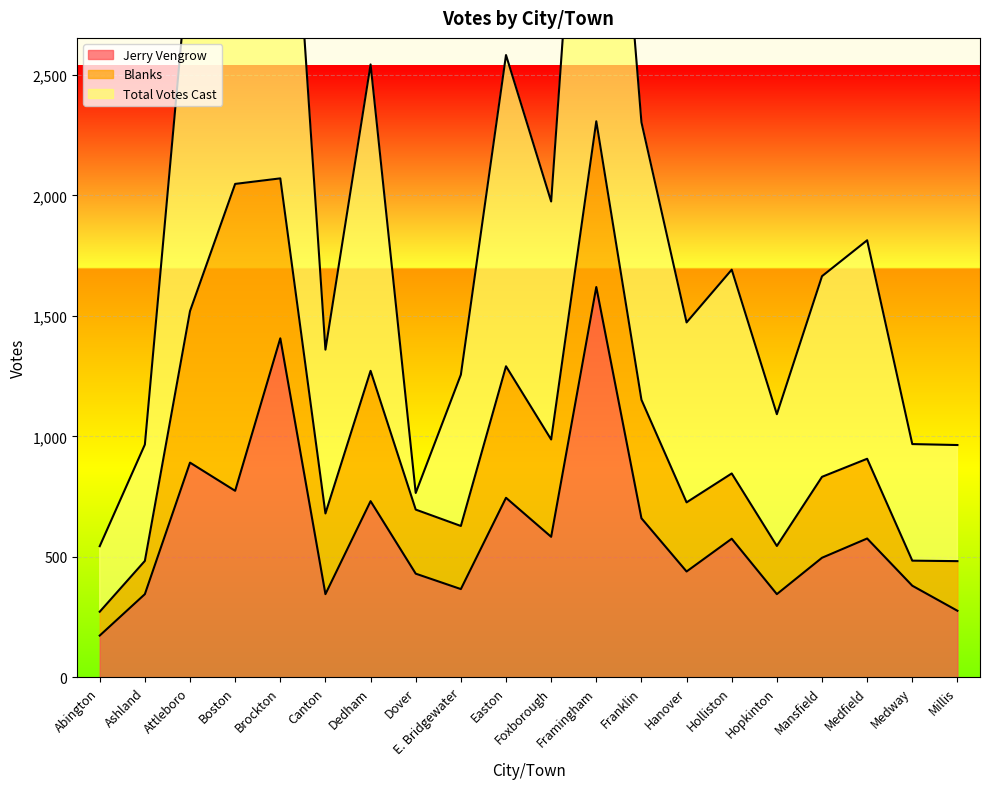

Is the value of Total Votes Cast at Attleboro greater than the value of Jerry Vengrow at Attleboro?

Yes